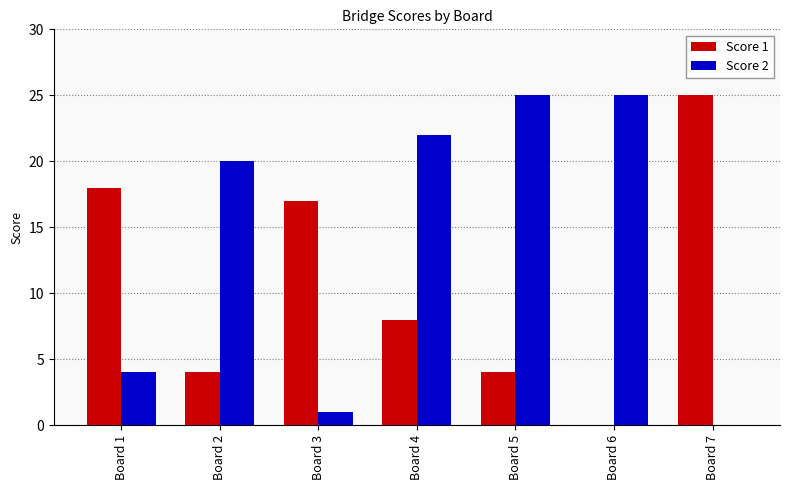

Is it true that Score 1 equals 24 at Board 1?

False